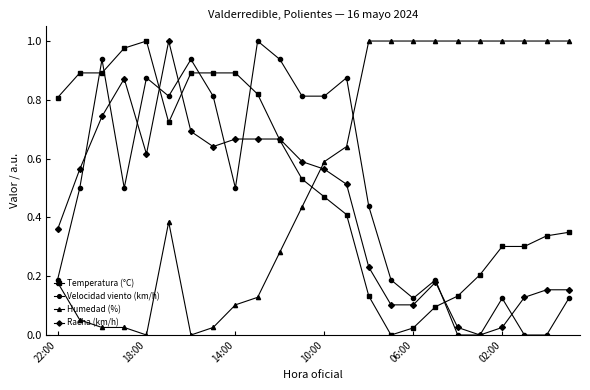

True or false: Racha (km/h) and Humedad (%) intersect in this chart.

True